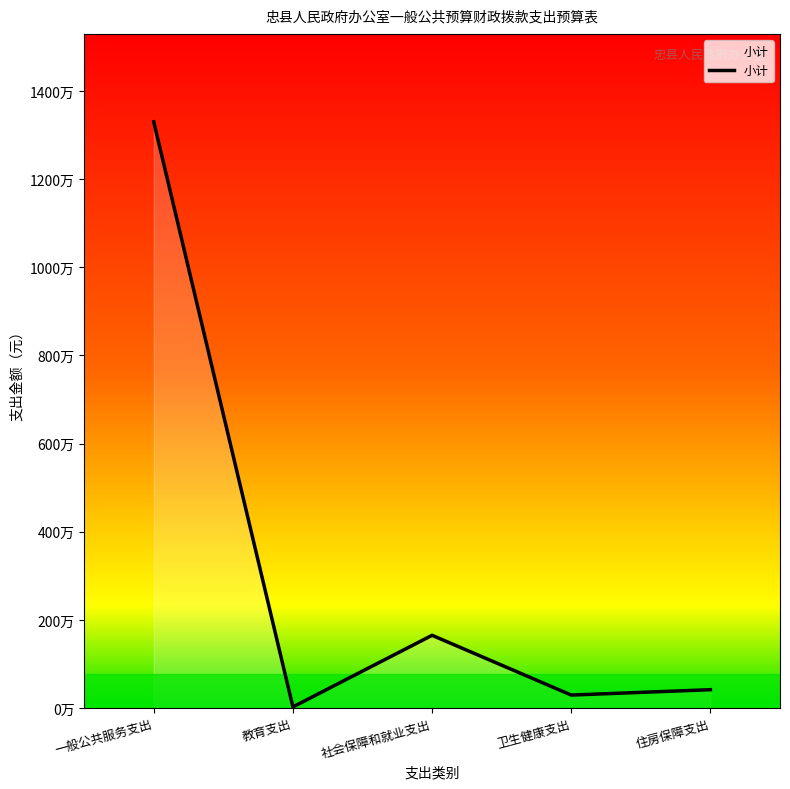

Does the chart display data point markers on the line(s)?

No